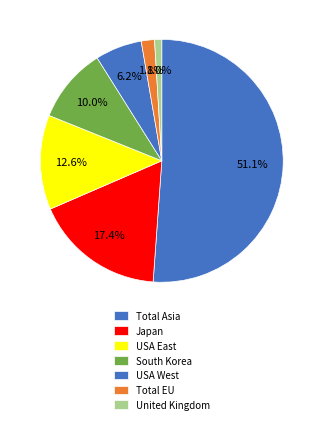

How many slices are in this pie chart?

7